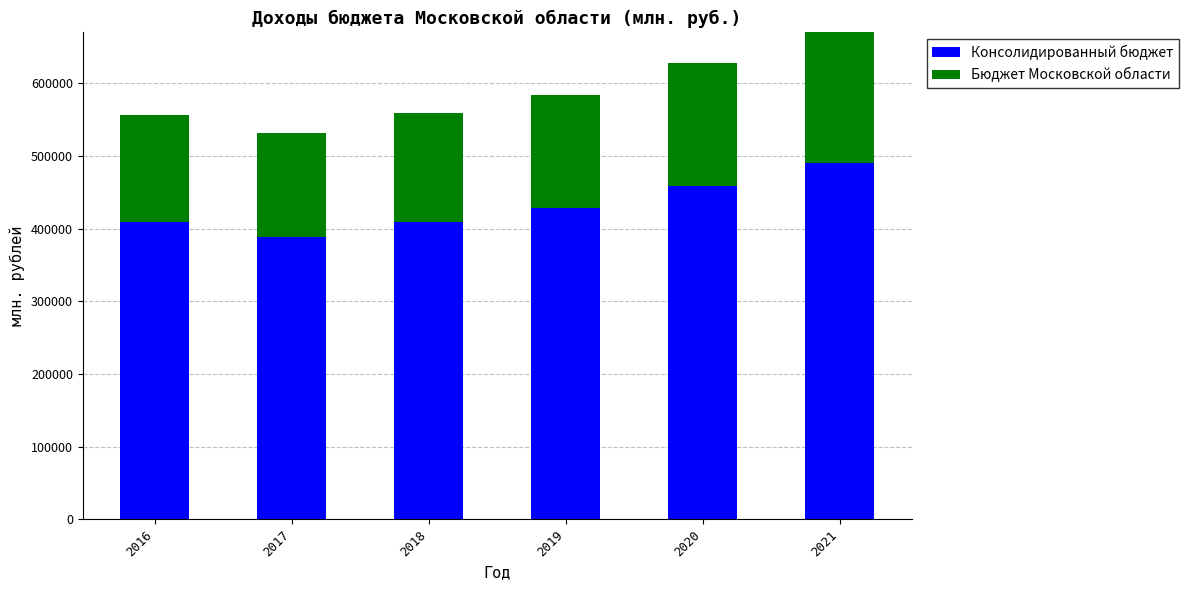

List the labels in order of Консолидированный бюджет value, largest first.

2021, 2020, 2019, 2018, 2016, 2017